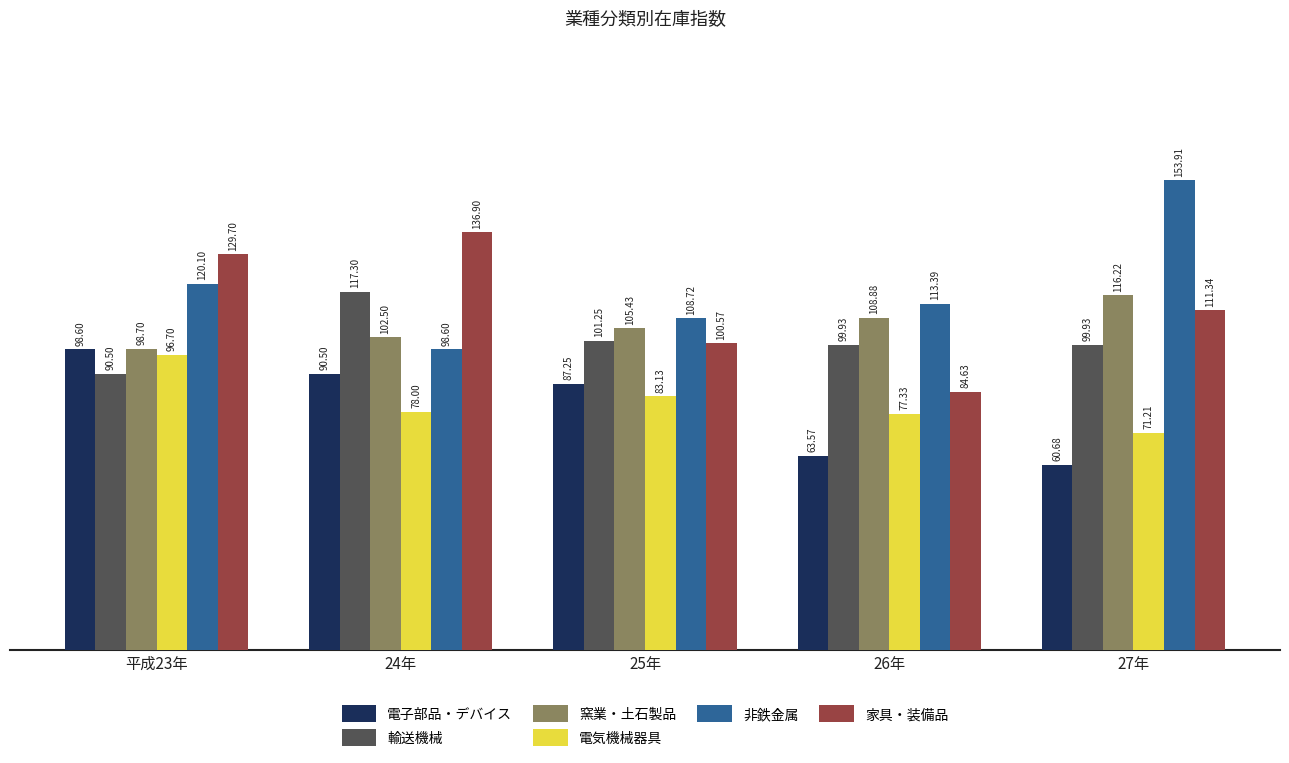

What is the value of the 非鉄金属 bar at the 2nd from the left?

98.6